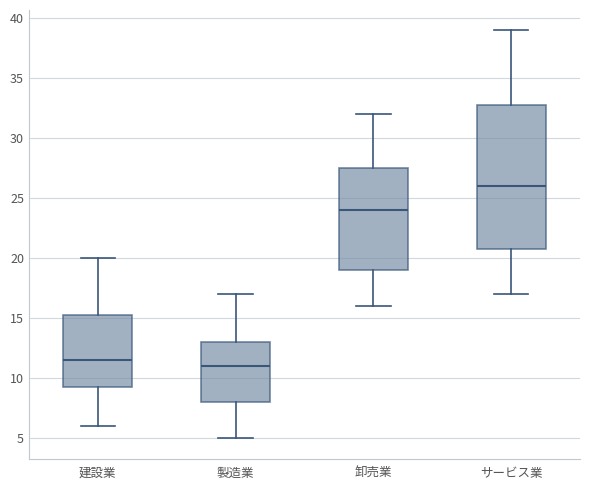

Which box's median line is the highest?

サービス業